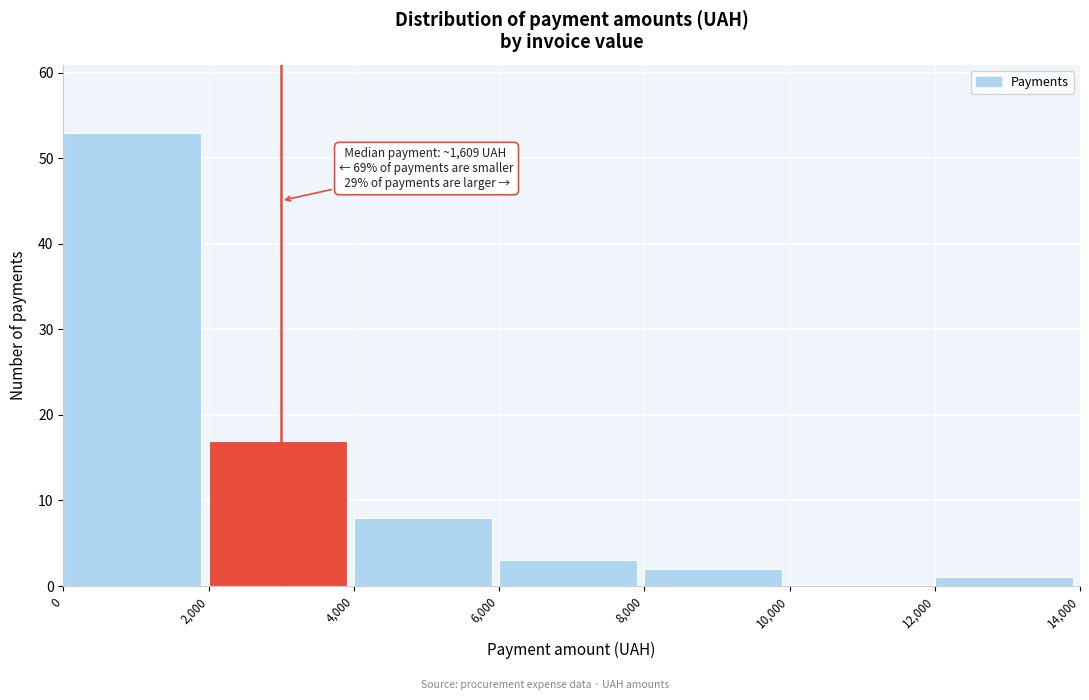

Which range on the x-axis has the tallest bar?

0 to 2,000